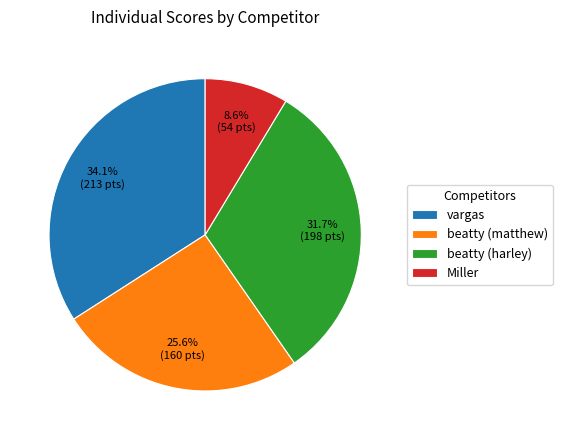

Rank the categories by value from highest to lowest.

vargas, beatty (harley), beatty (matthew), Miller